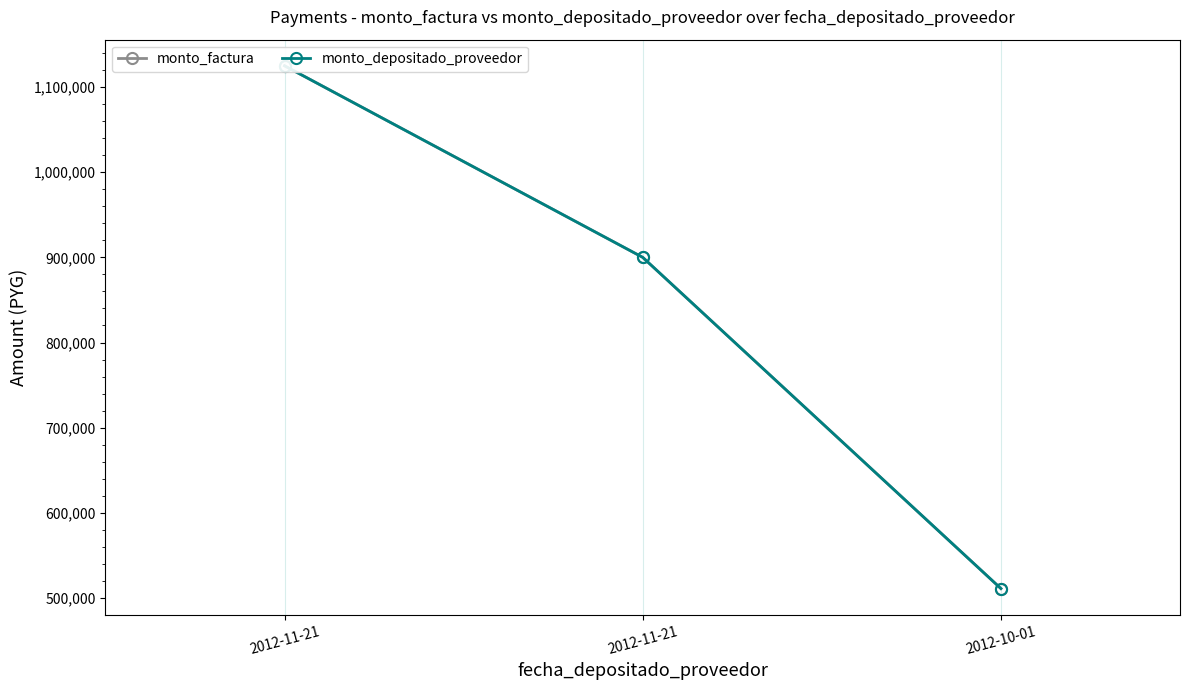

What is the label of the 1st point from the right?

2012-10-01